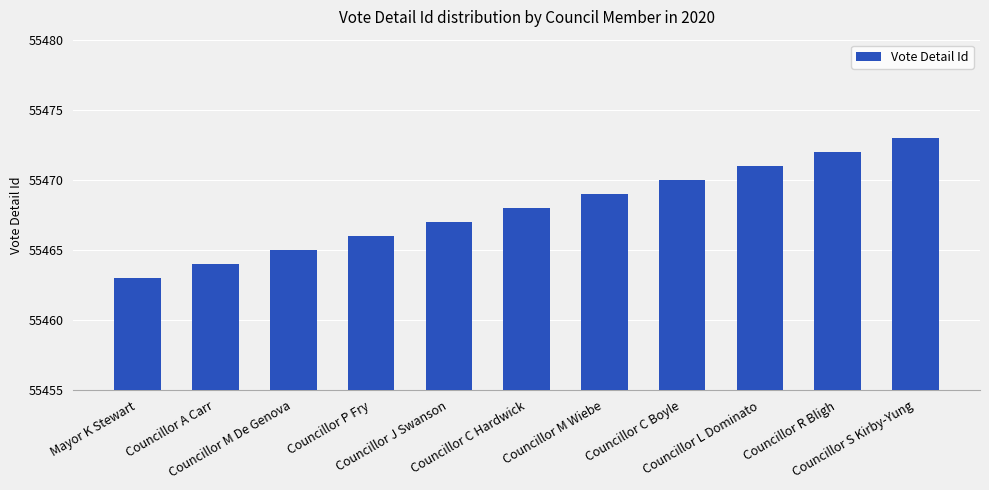

What is the label of the 1st bar from the right?

Councillor S Kirby-Yung